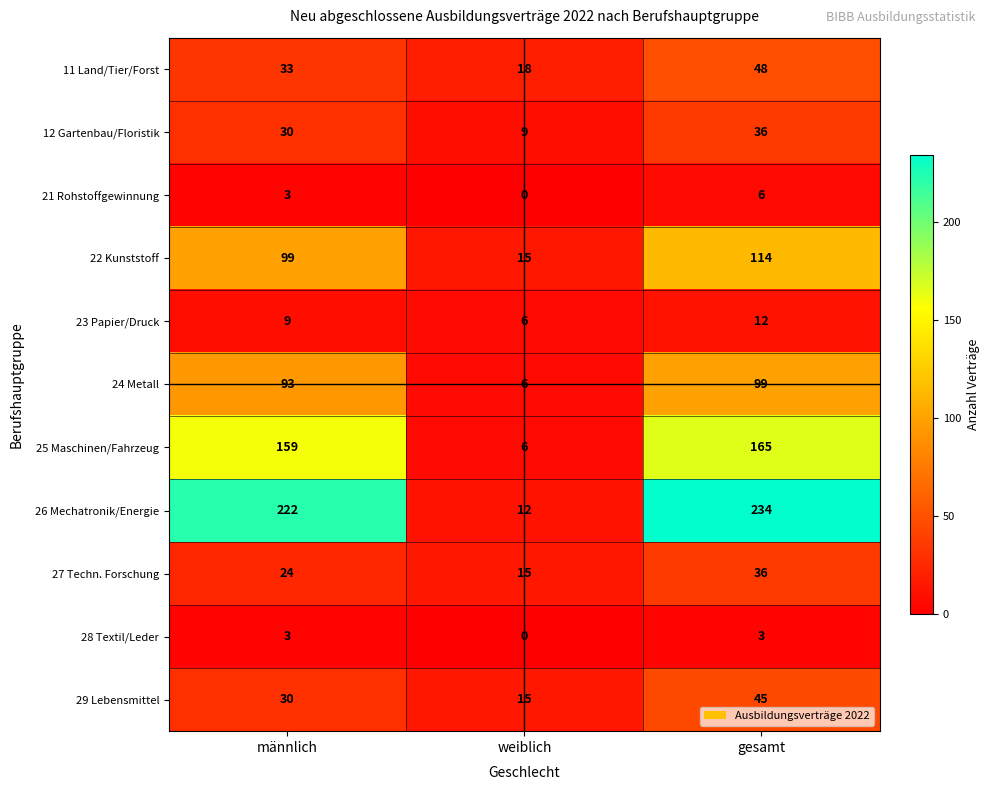

What is the highest value of the 21 Rohstoffgewinnung series?

6